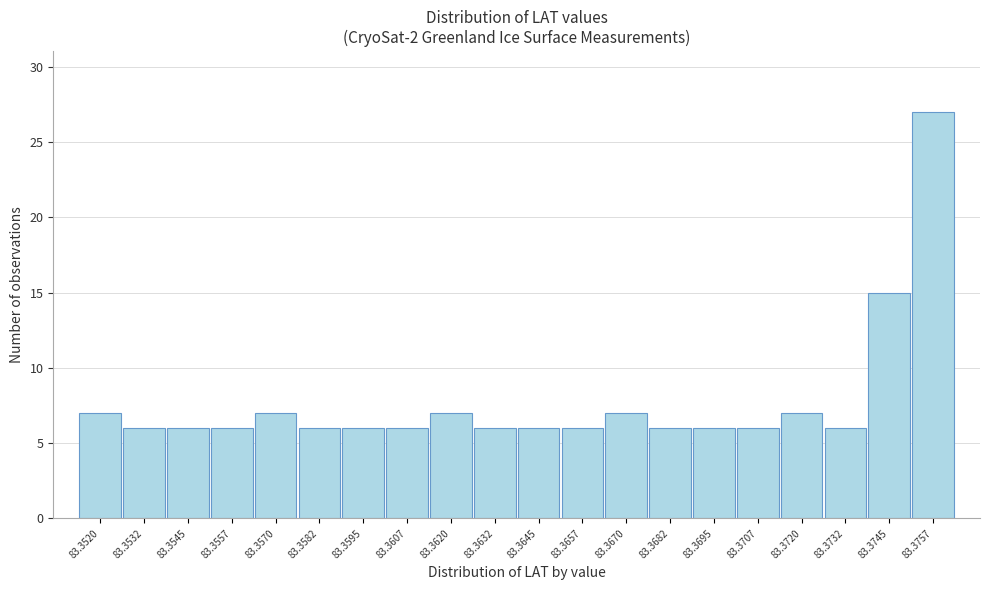

Reading left to right, what are all the values shown in this chart?

83.3520=7	83.3532=6	83.3545=6	83.3557=6	83.3570=7	83.3582=6	83.3595=6	83.3607=6	83.3620=7	83.3632=6	83.3645=6	83.3657=6	83.3670=7	83.3682=6	83.3695=6	83.3707=6	83.3720=7	83.3732=6	83.3745=15	83.3757=27